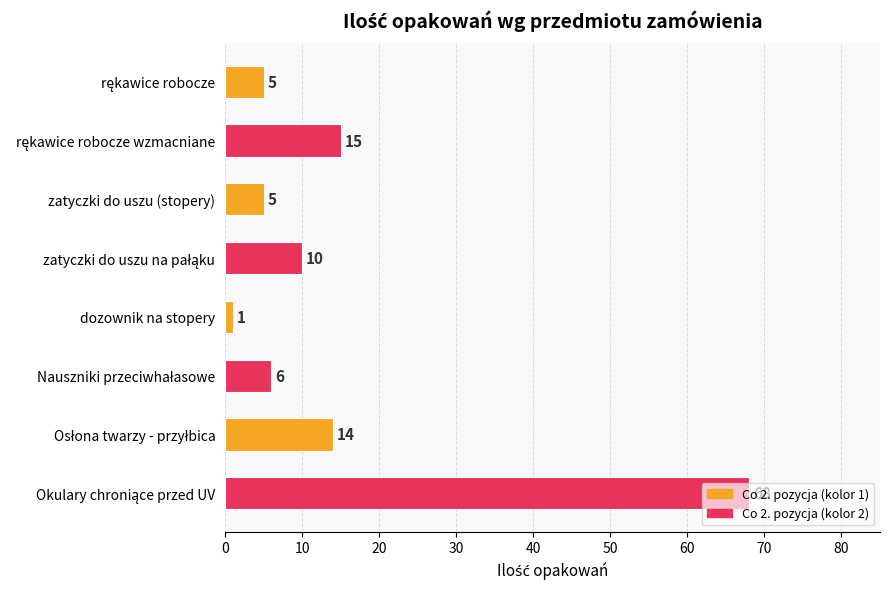

What is the difference between the maximum and minimum values?

67